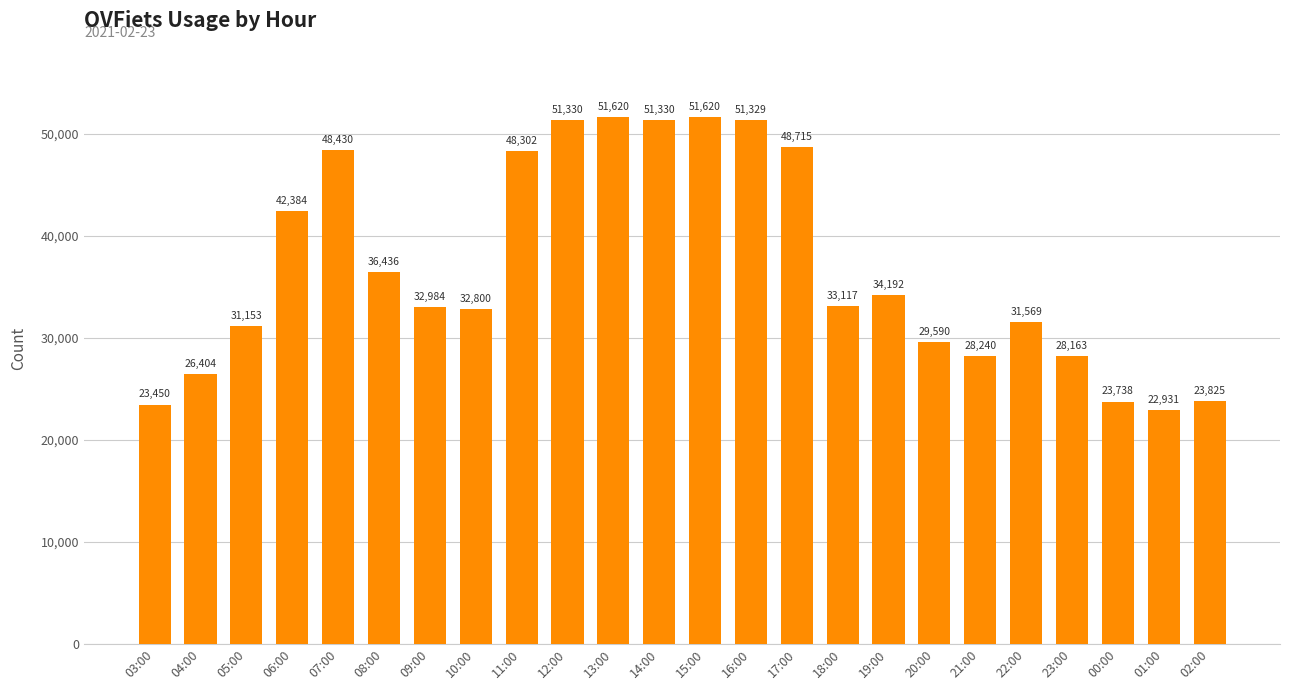

What is the sum of all values?

883652